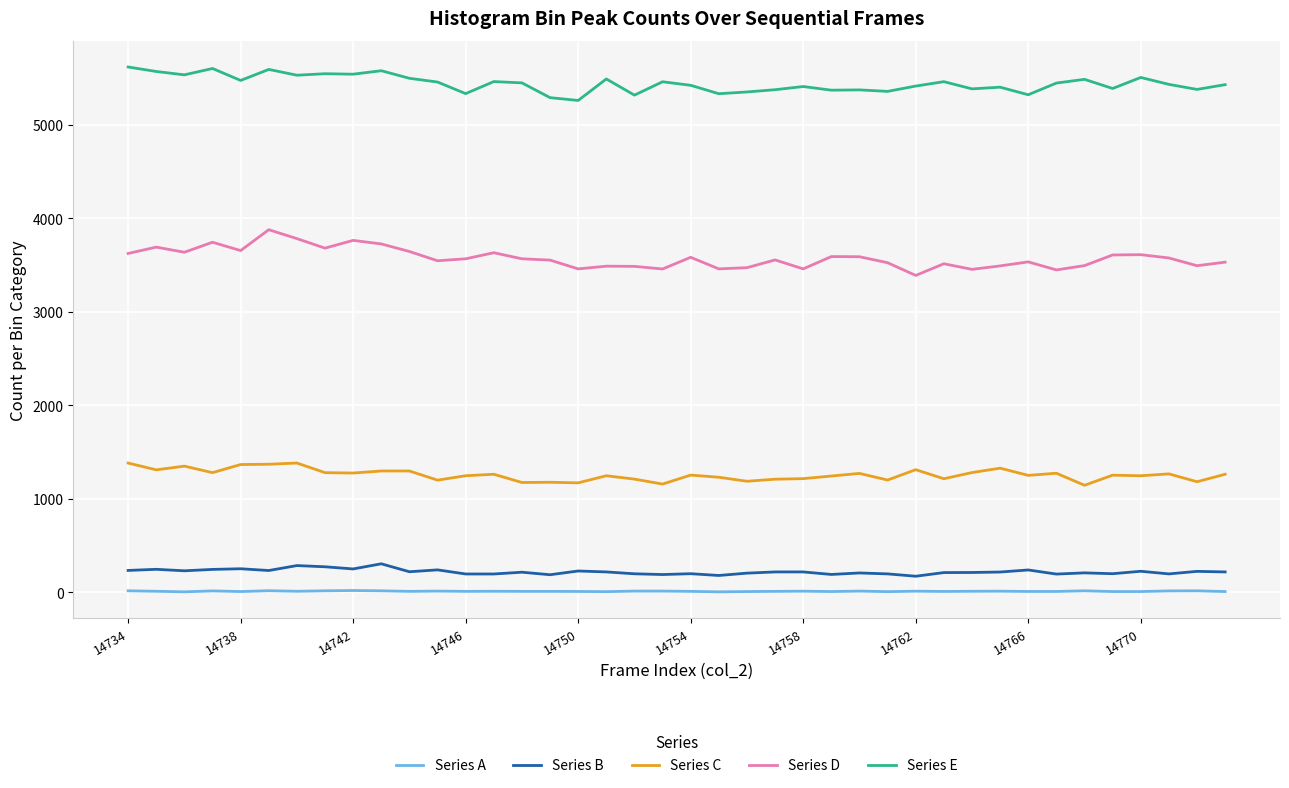

True or false: Series D and Series E intersect in this chart.

False